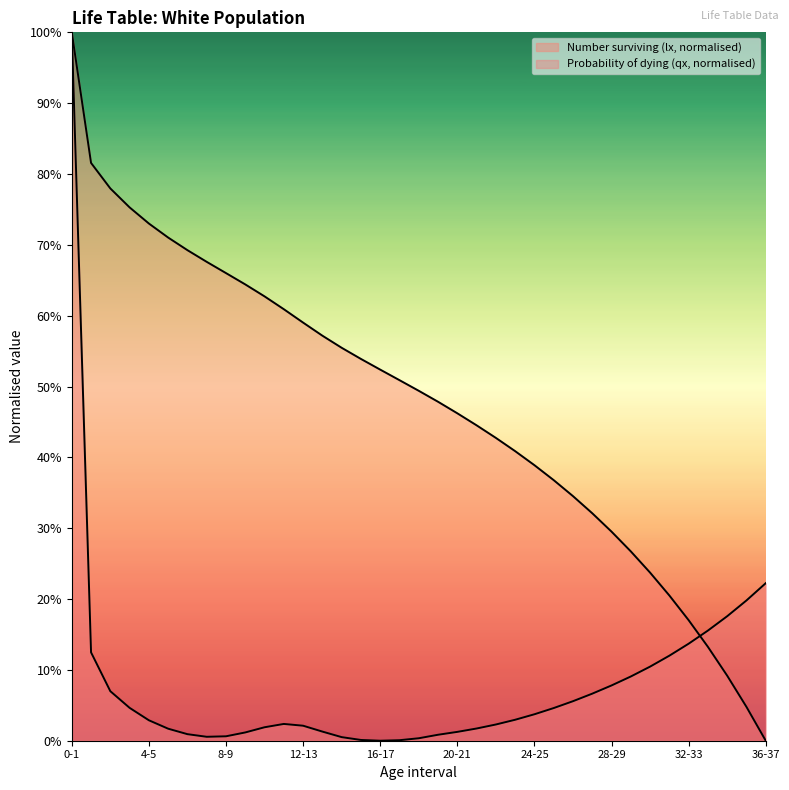

True or false: Probability of dying (qx) and Number surviving (lx) cross at least once.

True